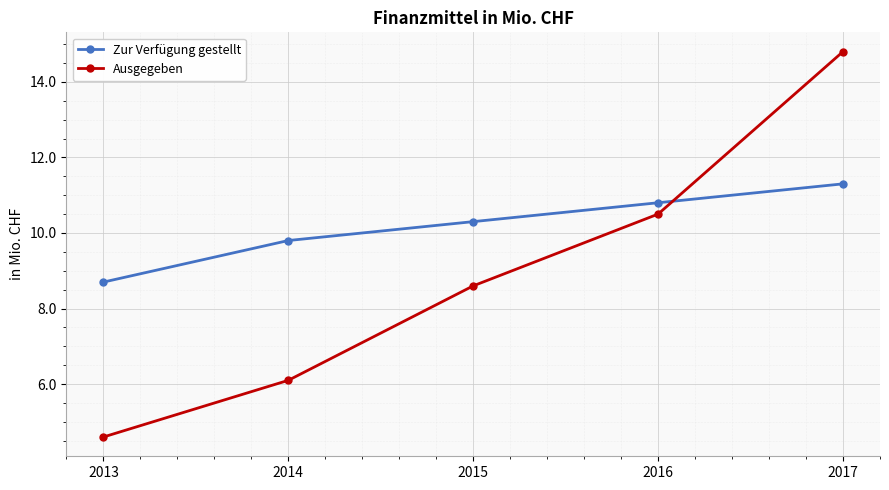

The value of Ausgegeben at 2013 is 4.6. True or false?

True